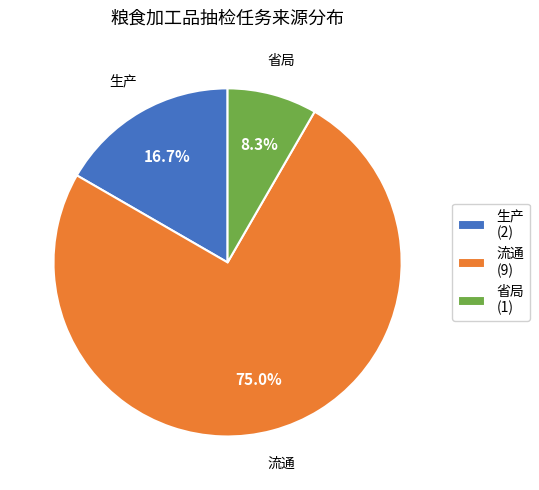

Is it true that 流通 is 65% of the pie?

False